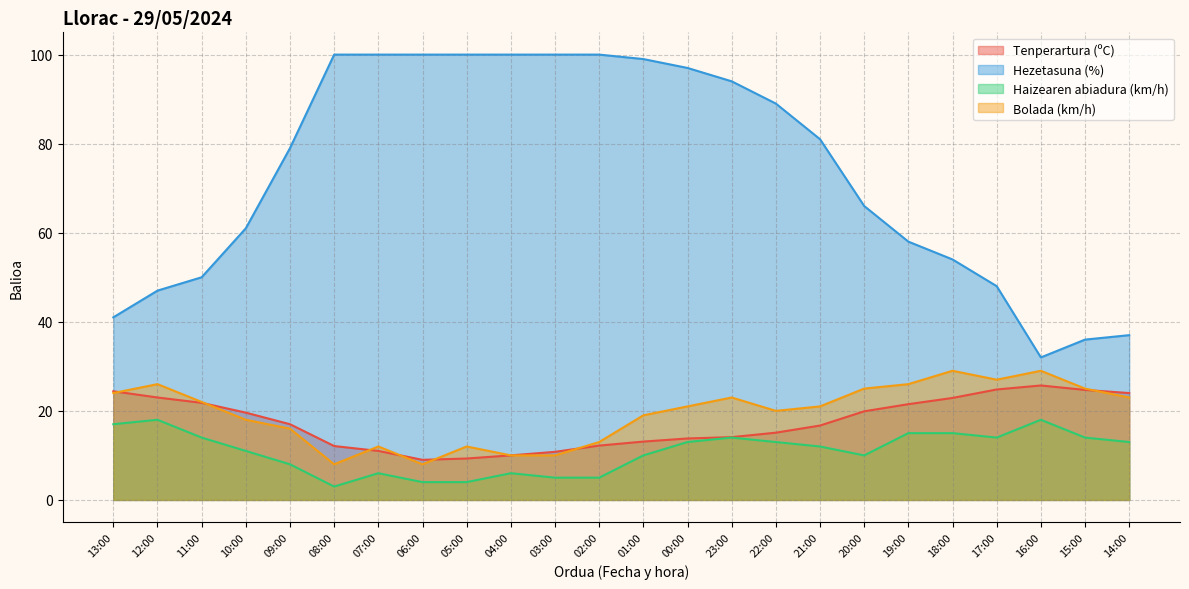

In Tenperartura (ºC), how many points are lower than both neighbors (excluding endpoints)?

1